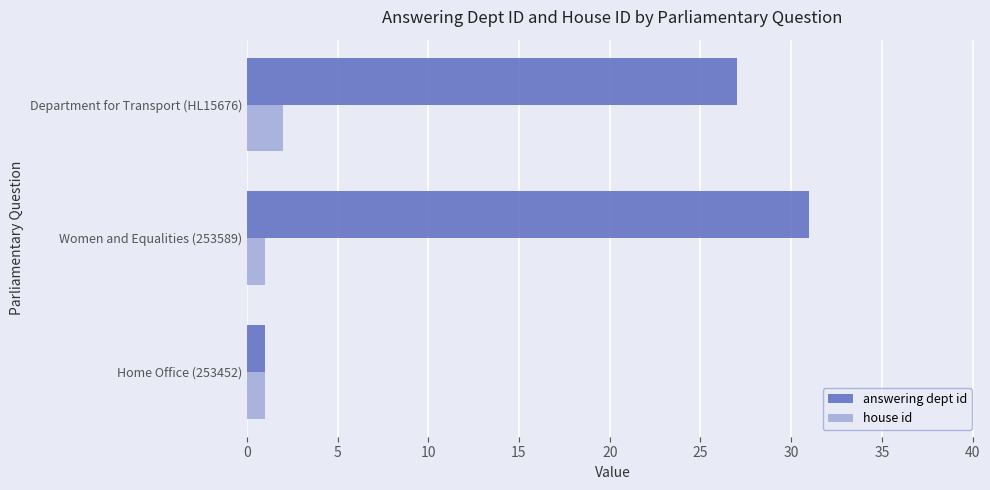

True or false: answering dept id has a value of 27 at Department for Transport (HL15676).

True